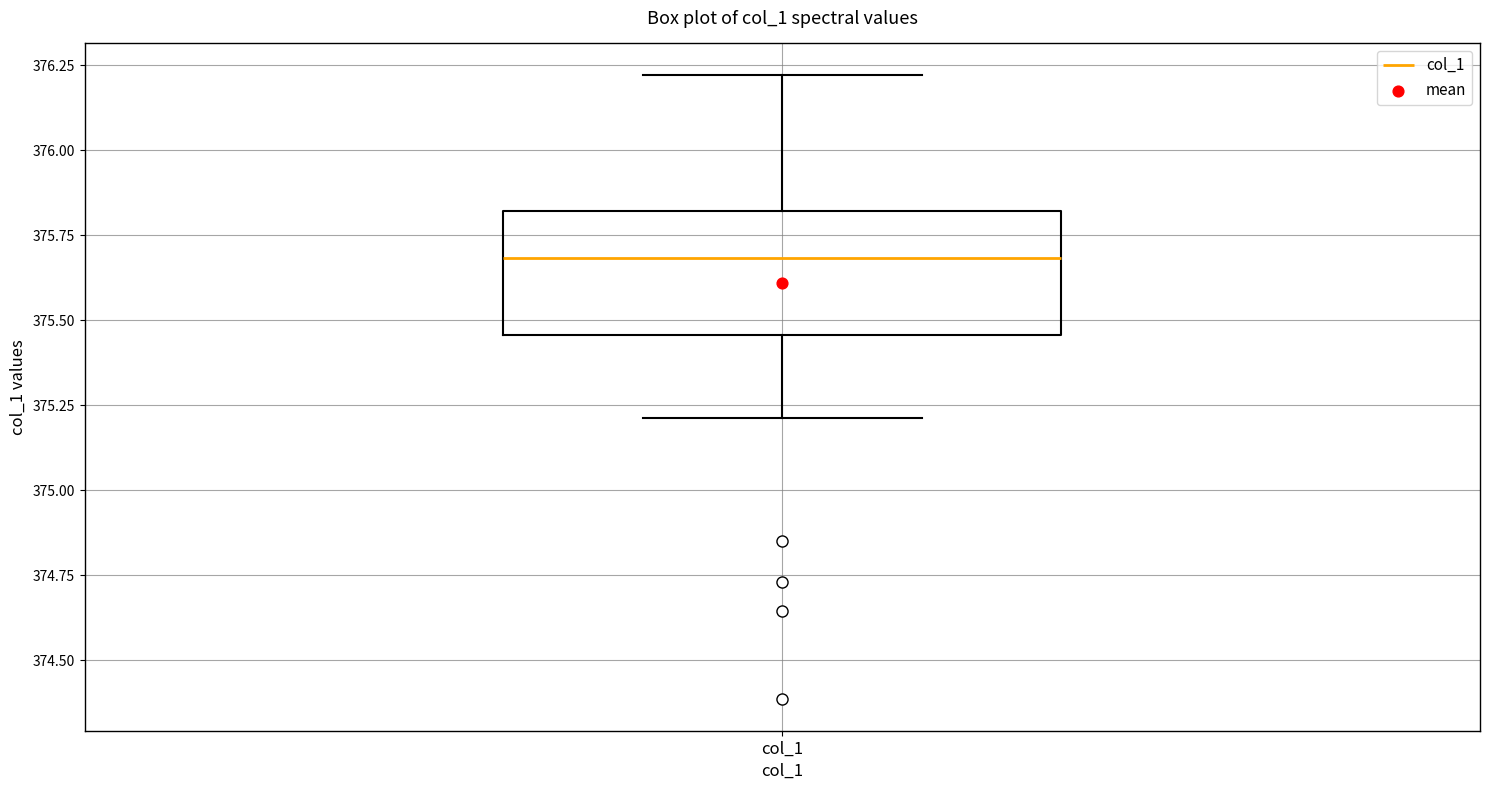

Read this box plot against the y-axis: the position of the median line, the range covered by the box, and the ends of both whiskers. The values are not printed on the chart, so give them approximately, as read against the axis.

median 375.70, box 375.45 to 375.80, whiskers 375.20 to 376.20